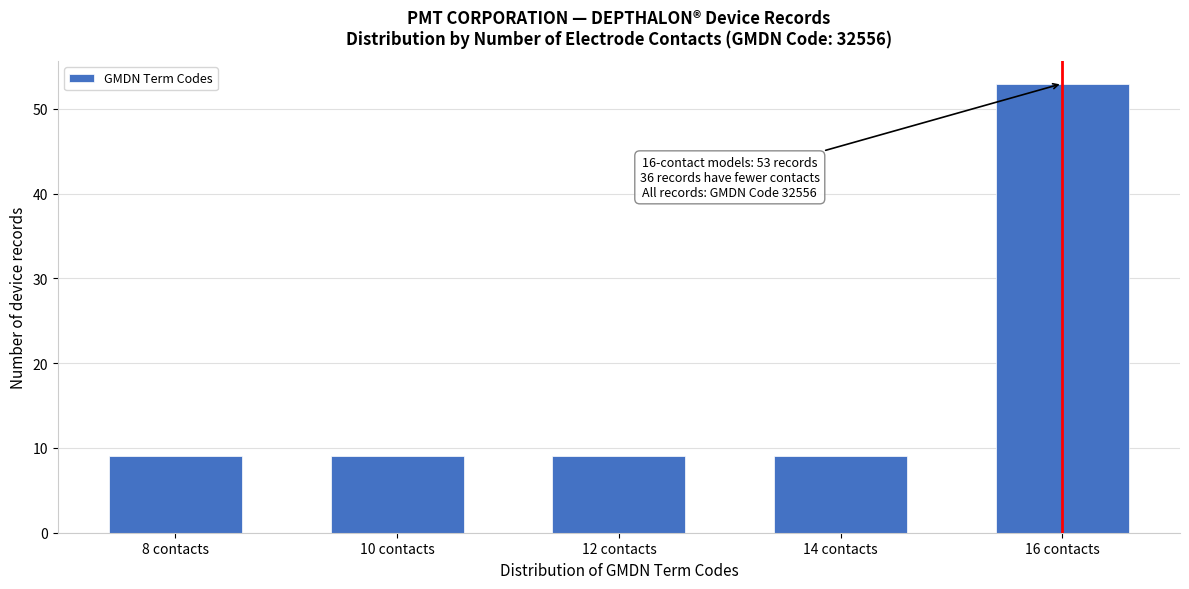

Reading left to right, extract all data points from this chart.

8 contacts=9	10 contacts=9	12 contacts=9	14 contacts=9	16 contacts=53